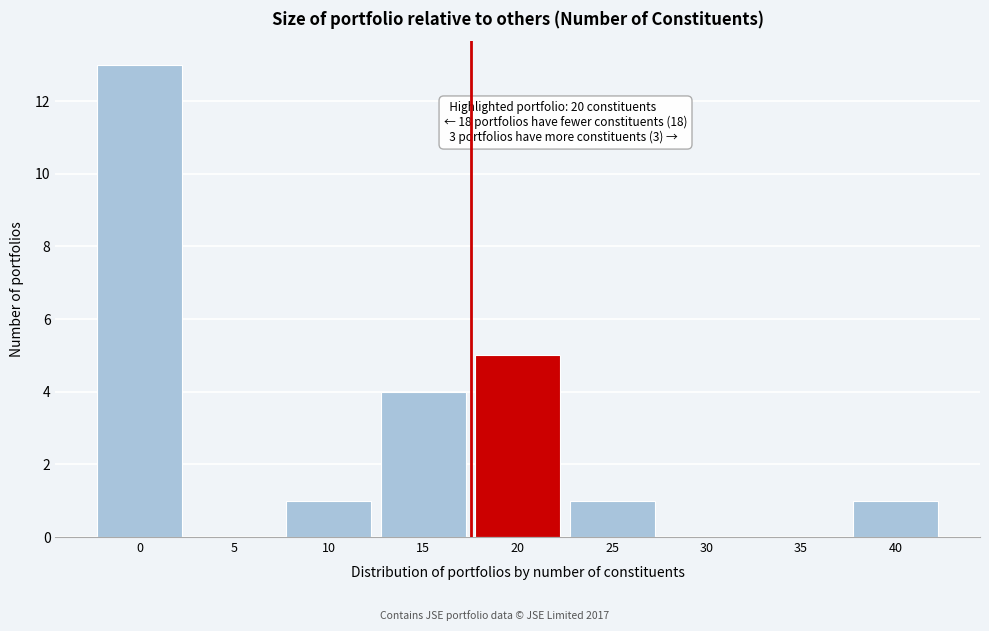

Reading left to right, transcribe all the data shown in this chart.

0=13	5=0	10=1	15=4	20=5	25=1	30=0	35=0	40=1